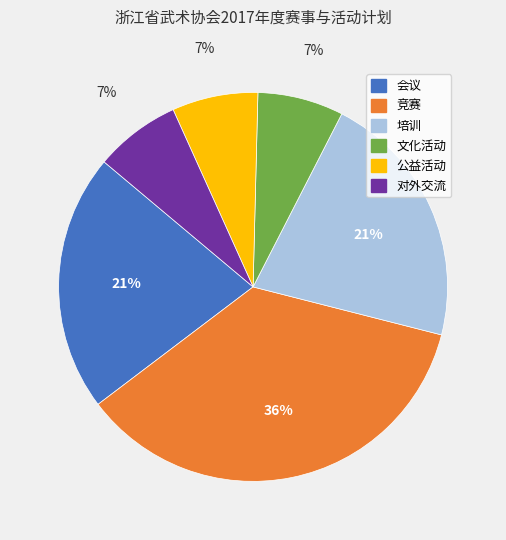

True or false: 对外交流 accounts for 1% of the total.

False